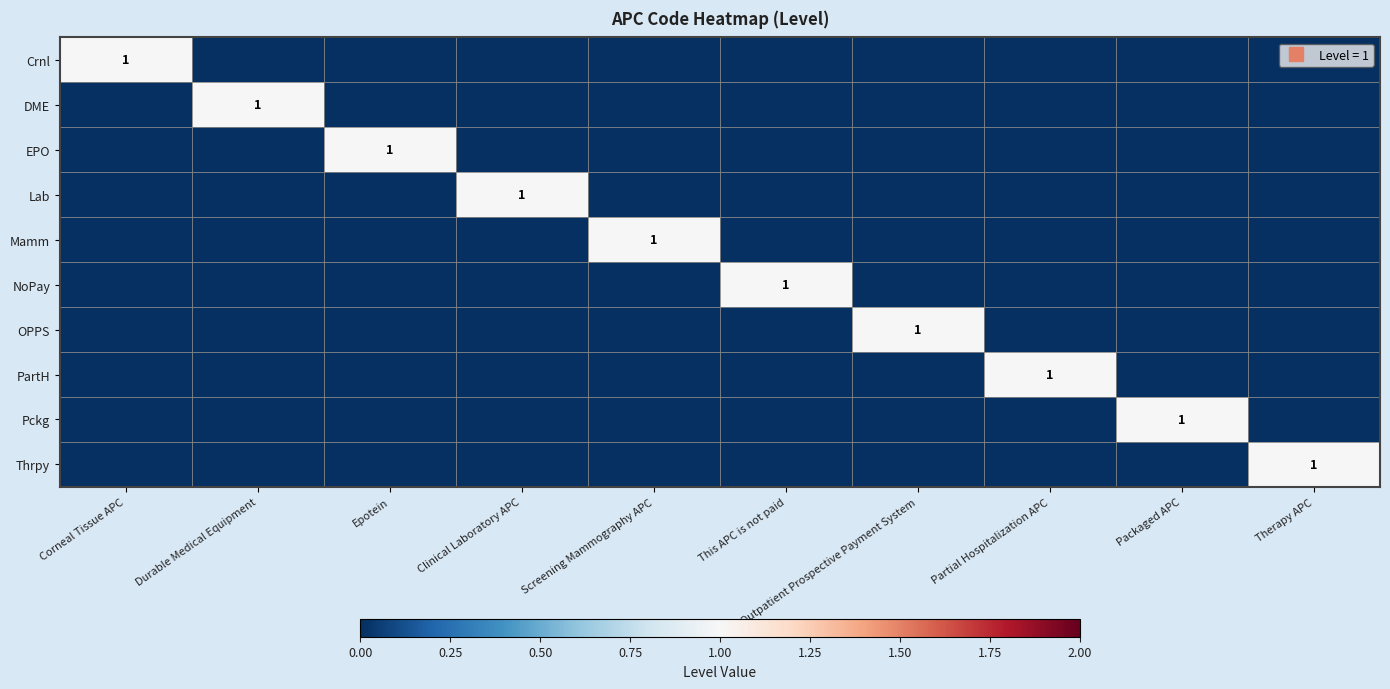

What is the difference between the highest and lowest values at This APC is not paid?

1